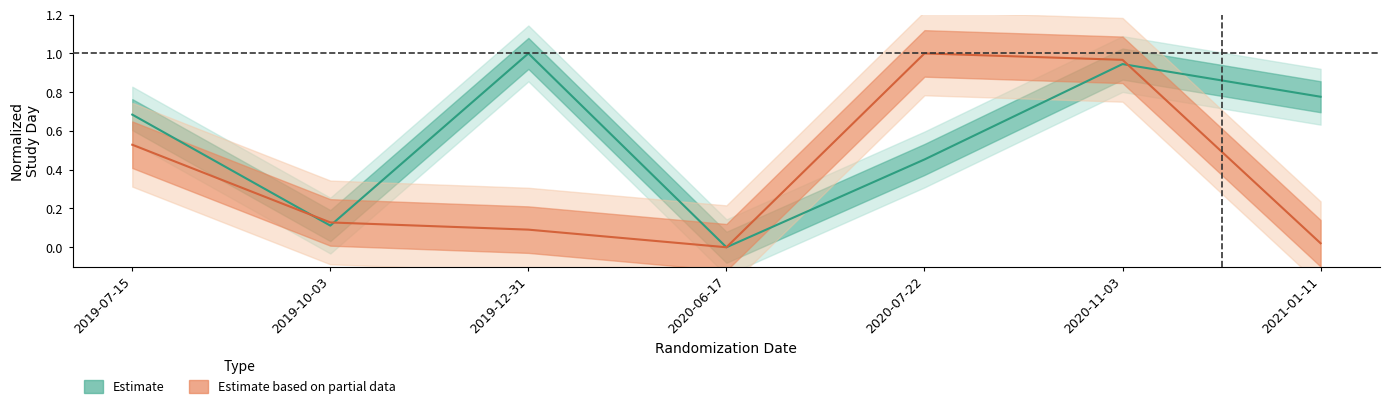

In mean_AENDY, how many points are lower than both neighbors (excluding endpoints)?

2